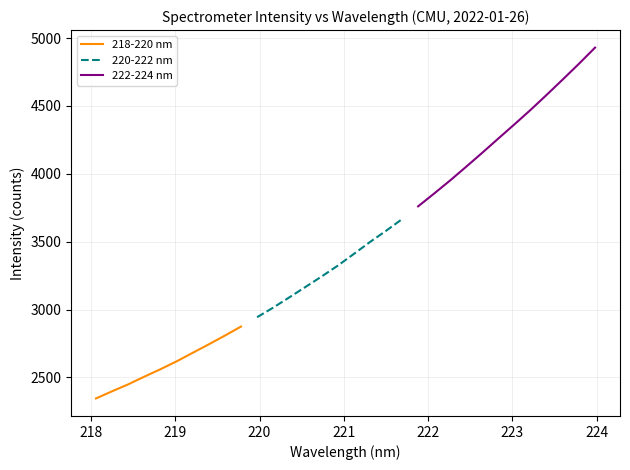

True or false: 220-222 nm has more than 1 interior local peaks.

False